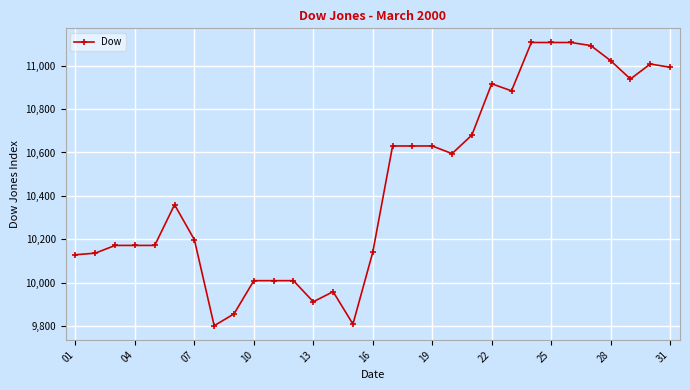

What is the difference between the maximum and minimum values?

1306.8